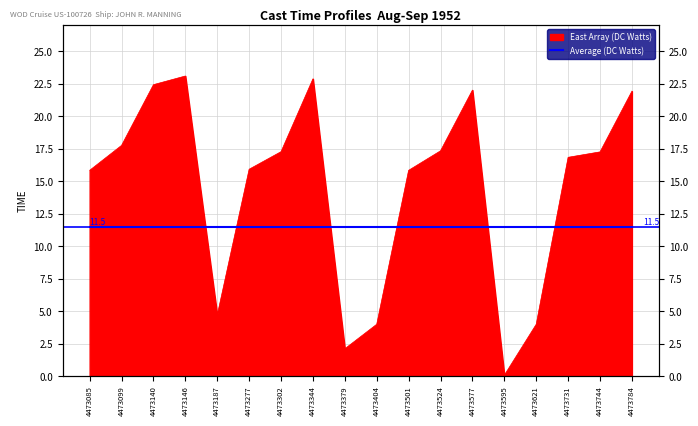

Between 4473379 and 4473404, which is larger?

4473404